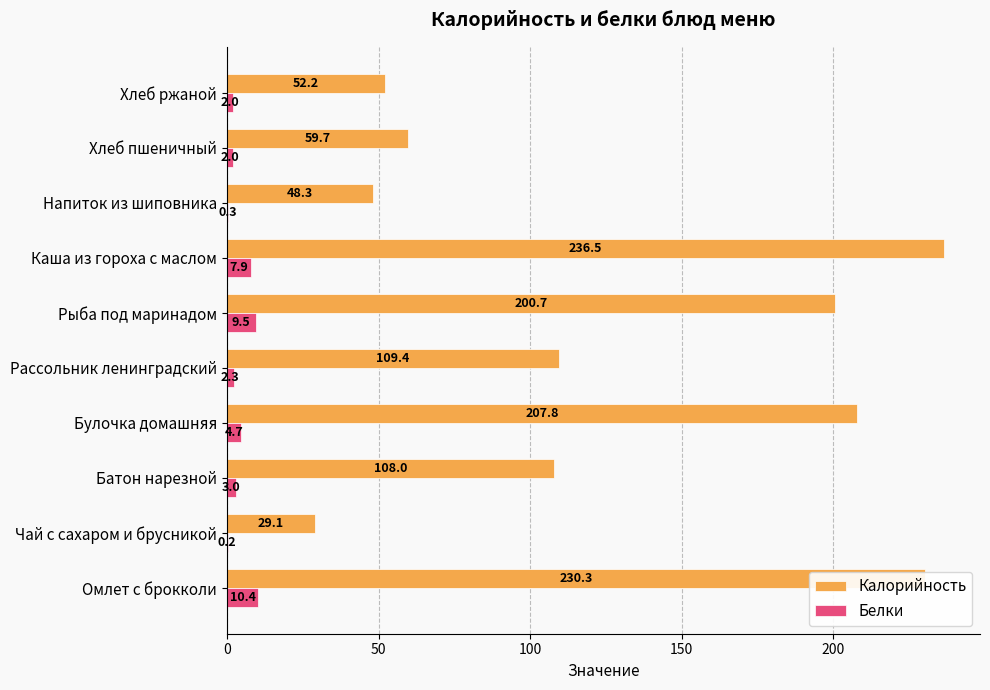

At which label does Белки reach its peak?

Омлет с брокколи